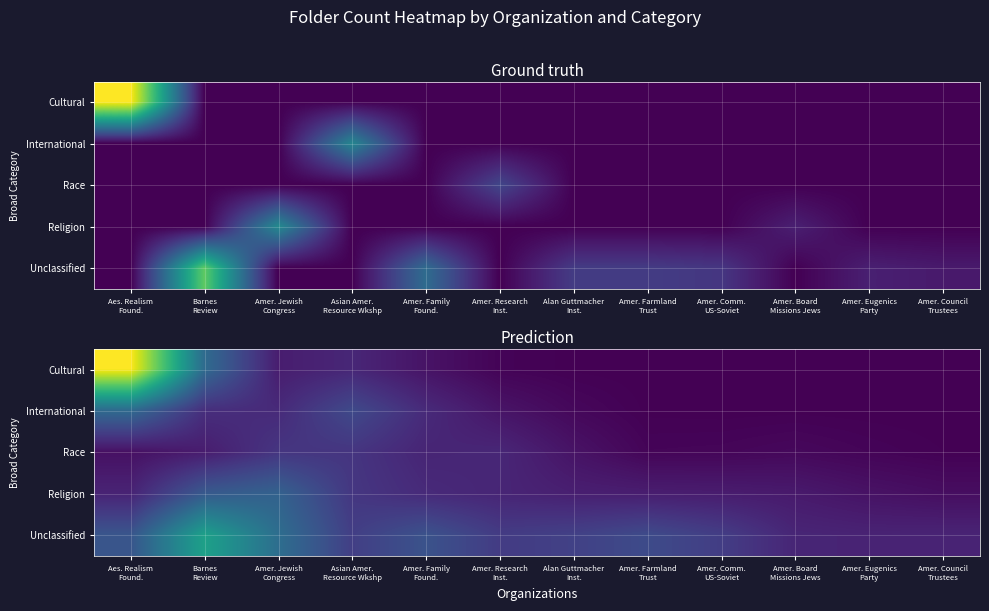

Rank the series by their maximum value, from highest to lowest.

Cultural, Unclassified, International, Religion, Race